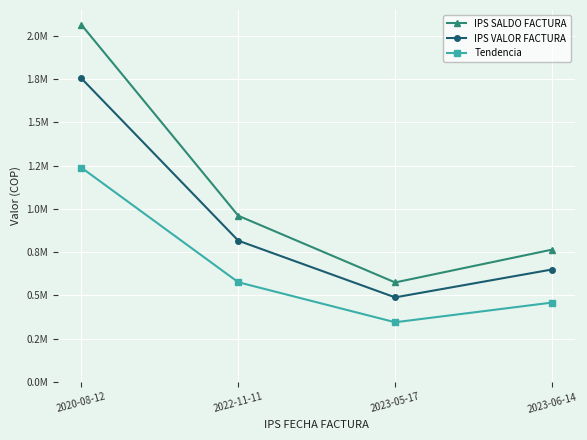

Rank the series by their maximum value, from lowest to highest.

Tendencia, IPS VALOR FACTURA, IPS SALDO FACTURA